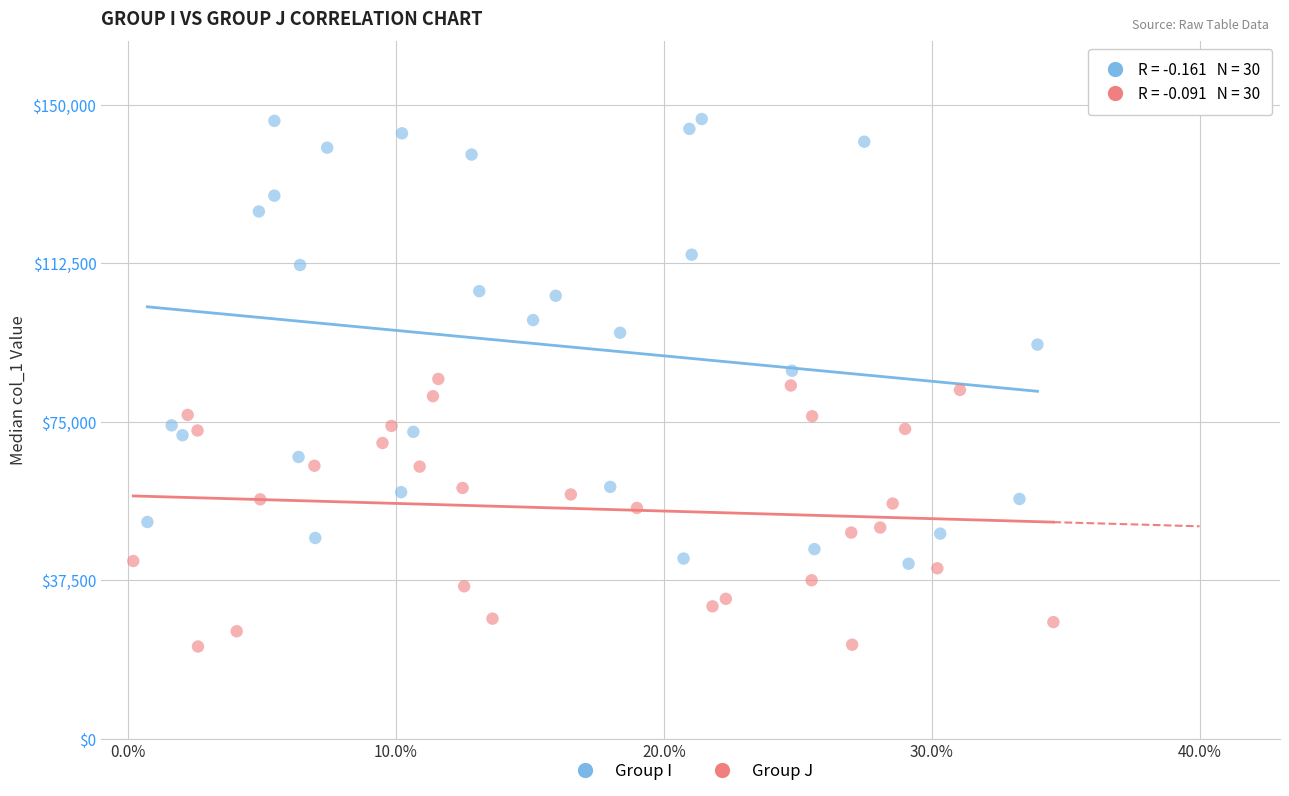

Which series contains the lowest Y value?

Group J